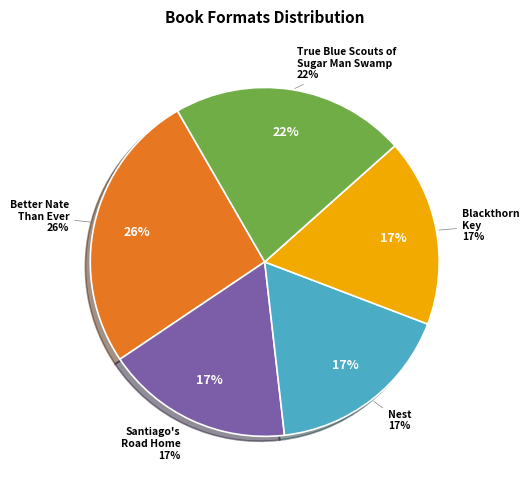

To the nearest percent, what percentage of the pie is Santiago's Road Home?

17%